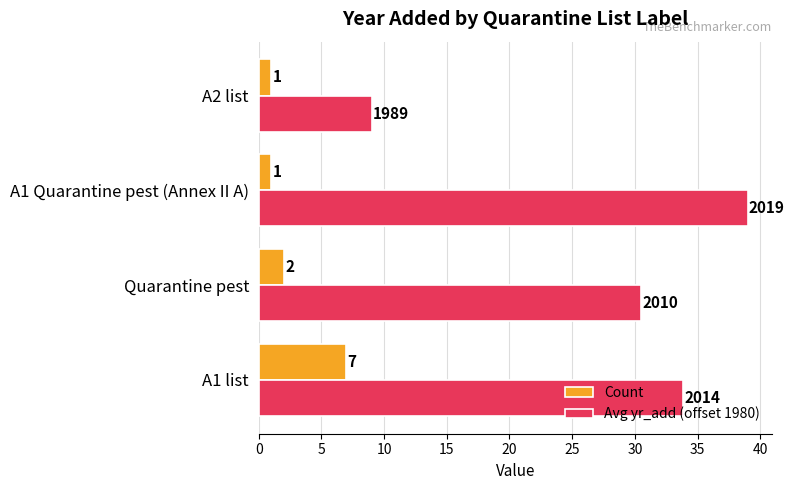

Which series has the widest spread of values?

Avg yr_add (offset 1980)